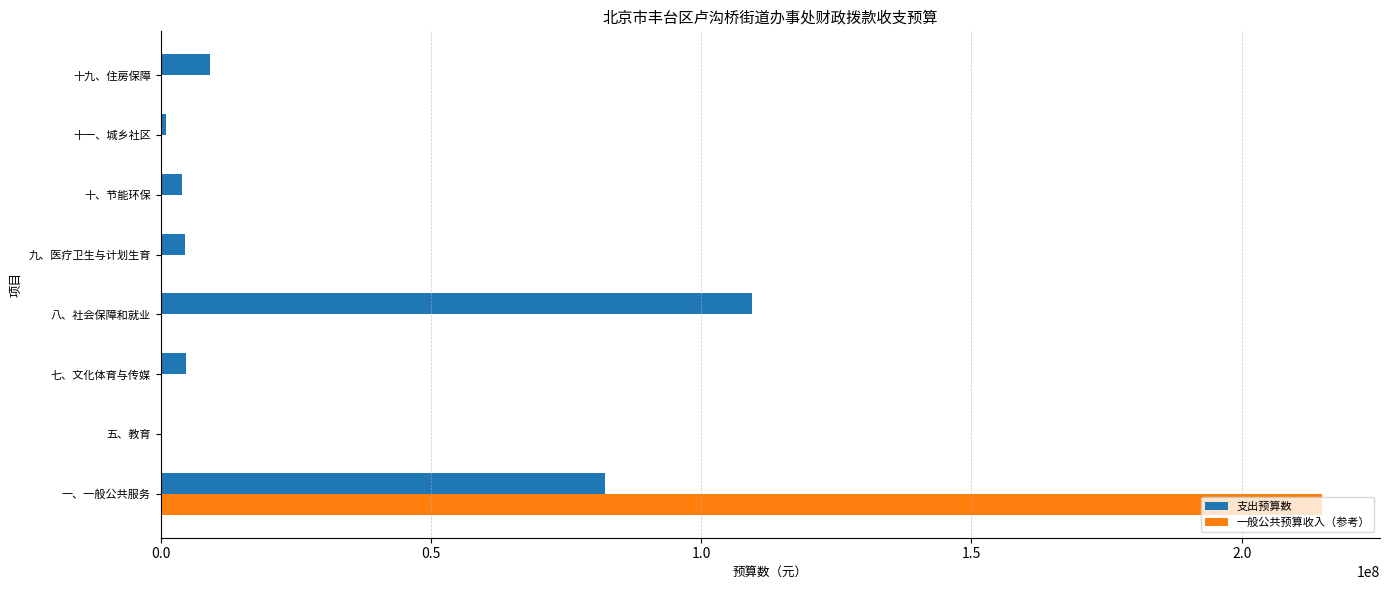

The 一般公共预算收入（参考） series shows 0.0 at 九、医疗卫生与计划生育. True or false?

True